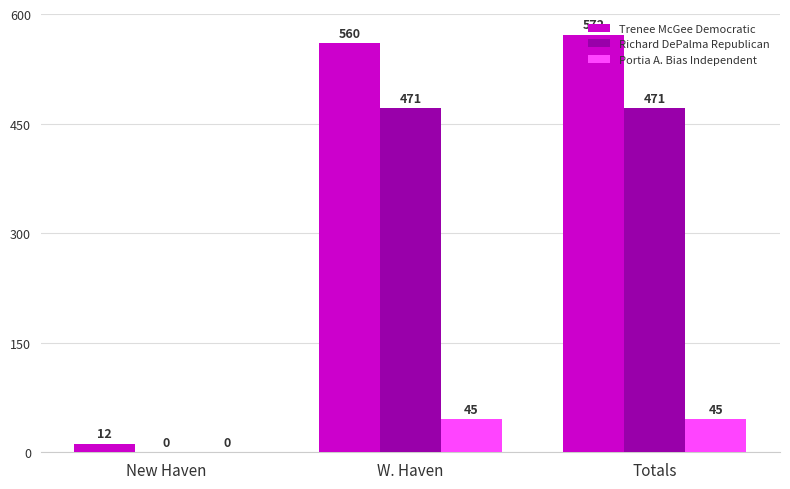

Which series has the largest range (max minus min)?

Trenee McGee Democratic